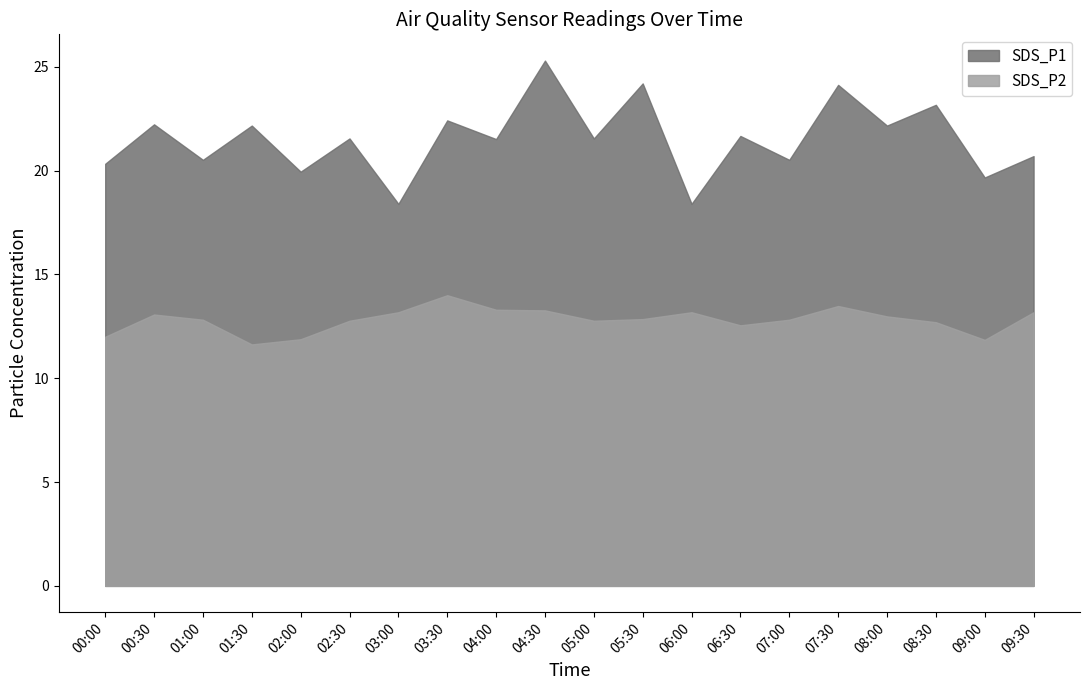

What is the label of the 2nd point from the left?

00:30